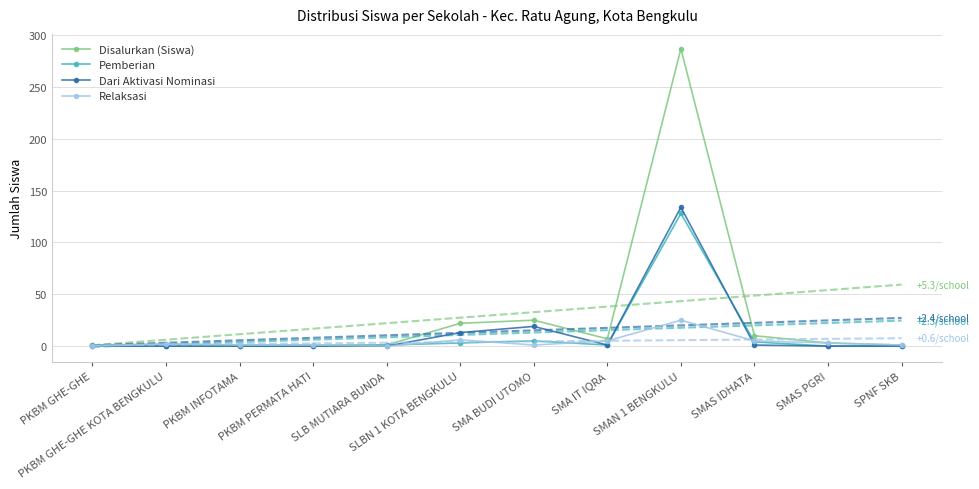

Which has a higher value, SLBN 1 KOTA BENGKULU or PKBM GHE-GHE?

SLBN 1 KOTA BENGKULU